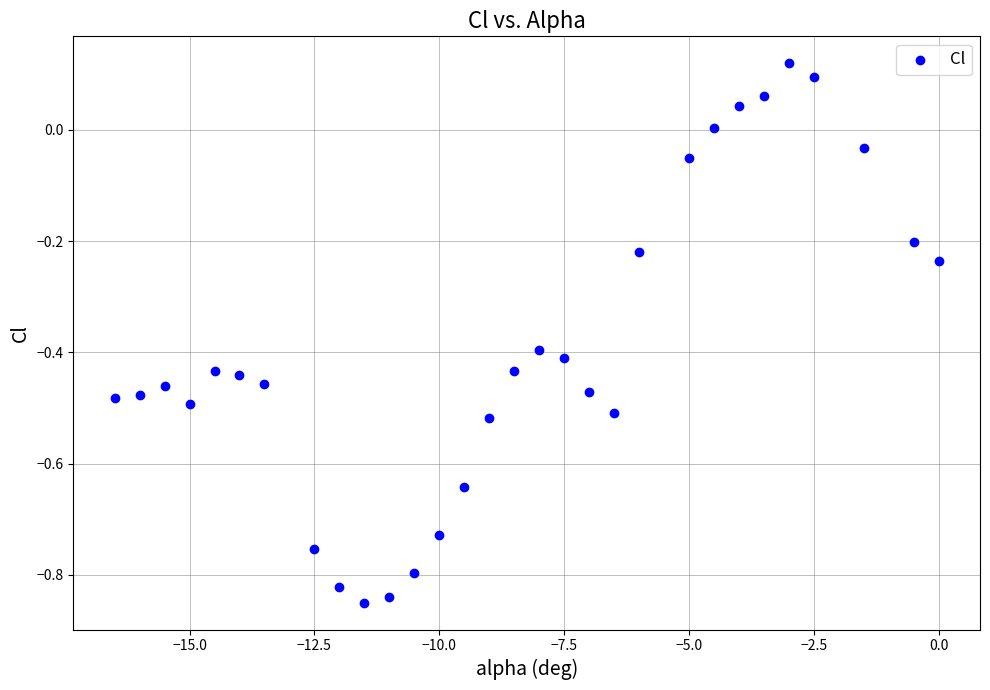

What is the range of Y values (max minus min)?

1.0